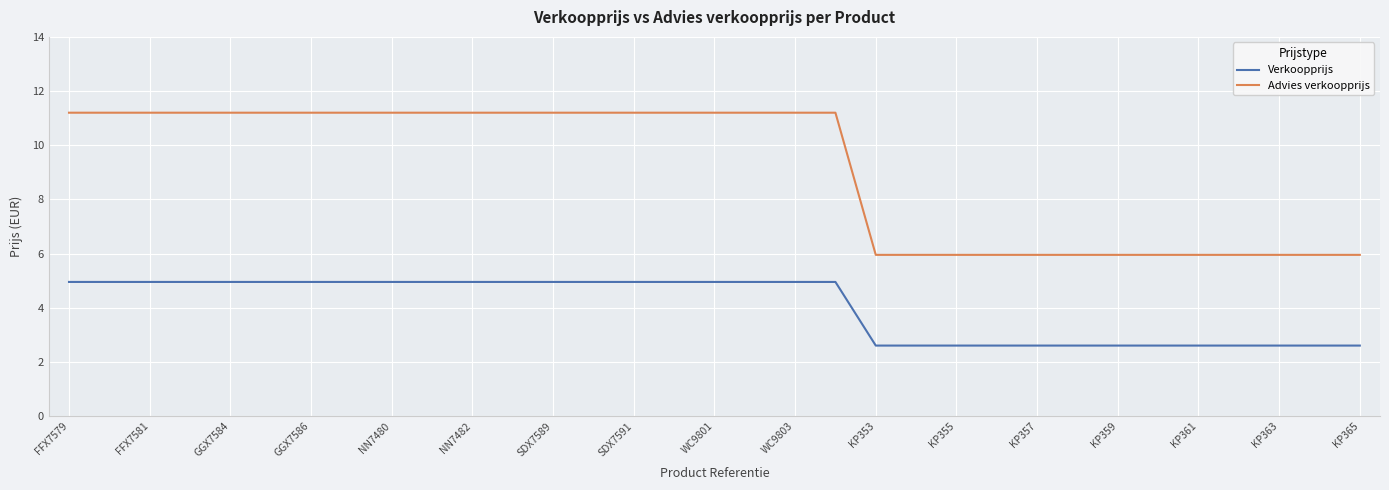

Which series has the widest spread of values?

Advies verkoopprijs